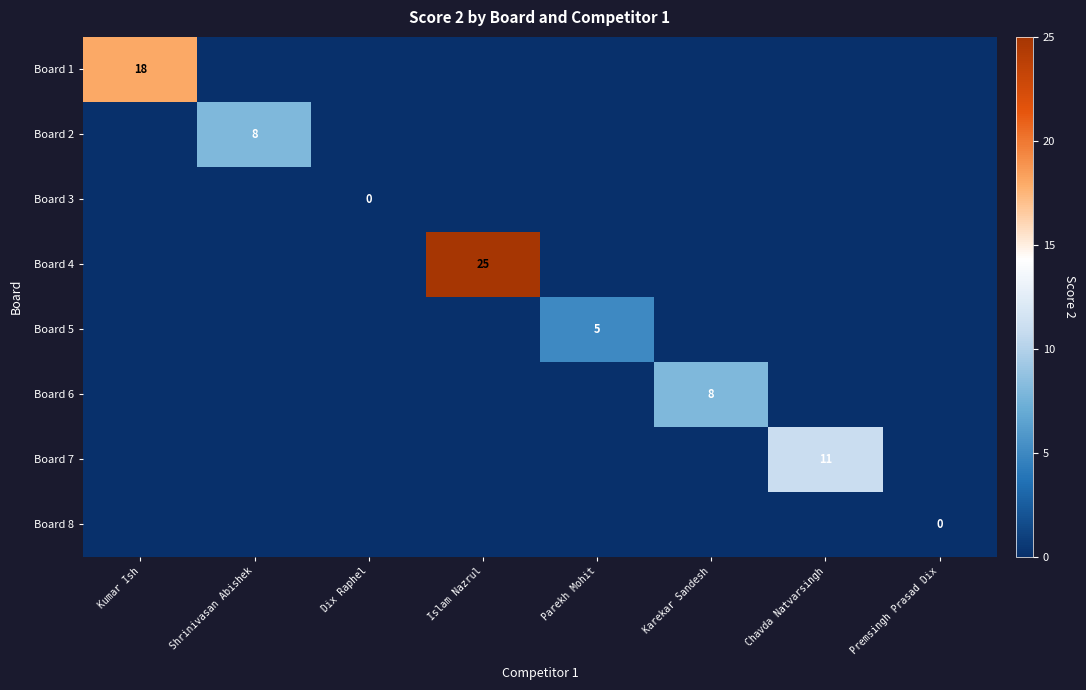

The Board 2 series shows 5 at Shrinivasan Abishek. True or false?

False